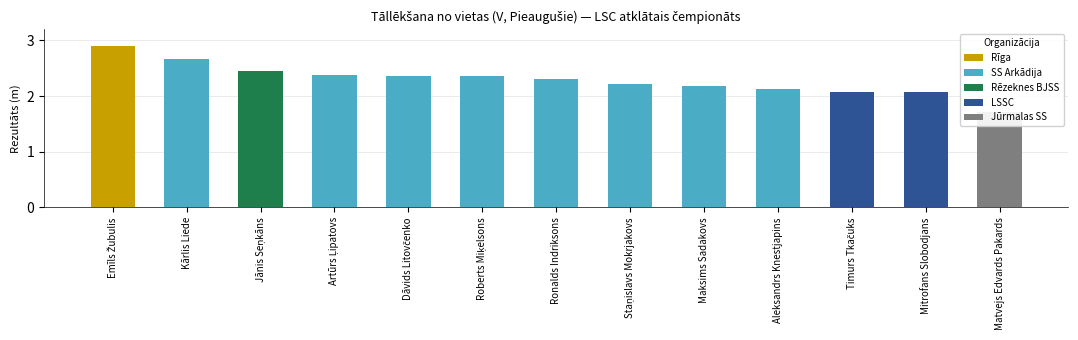

Between Timurs Tkačuks and Emīls Žubulis, which is larger?

Emīls Žubulis